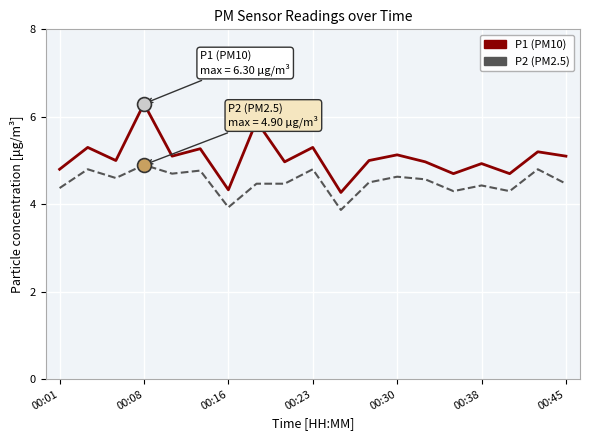

What is the greatest value displayed?

6.3